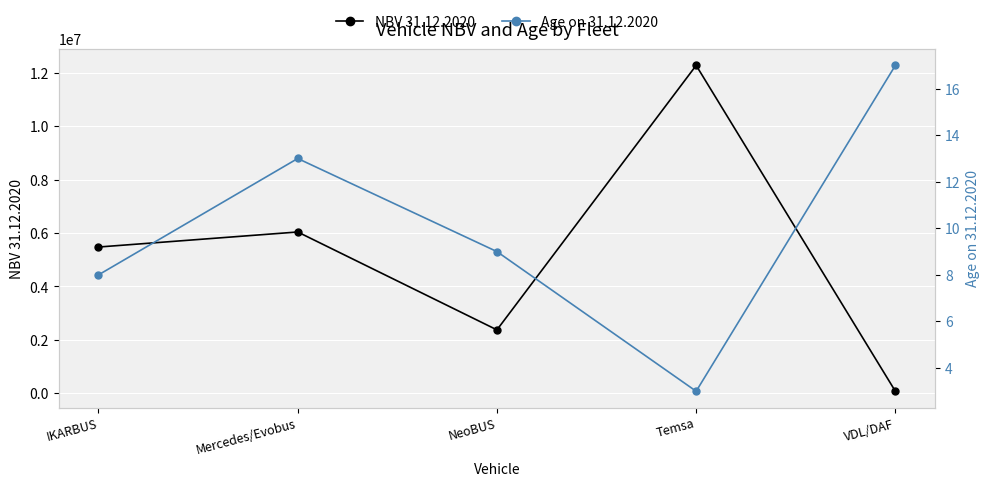

The NBV 31.12.2020 series shows 7583649.9 at IKARBUS. True or false?

False